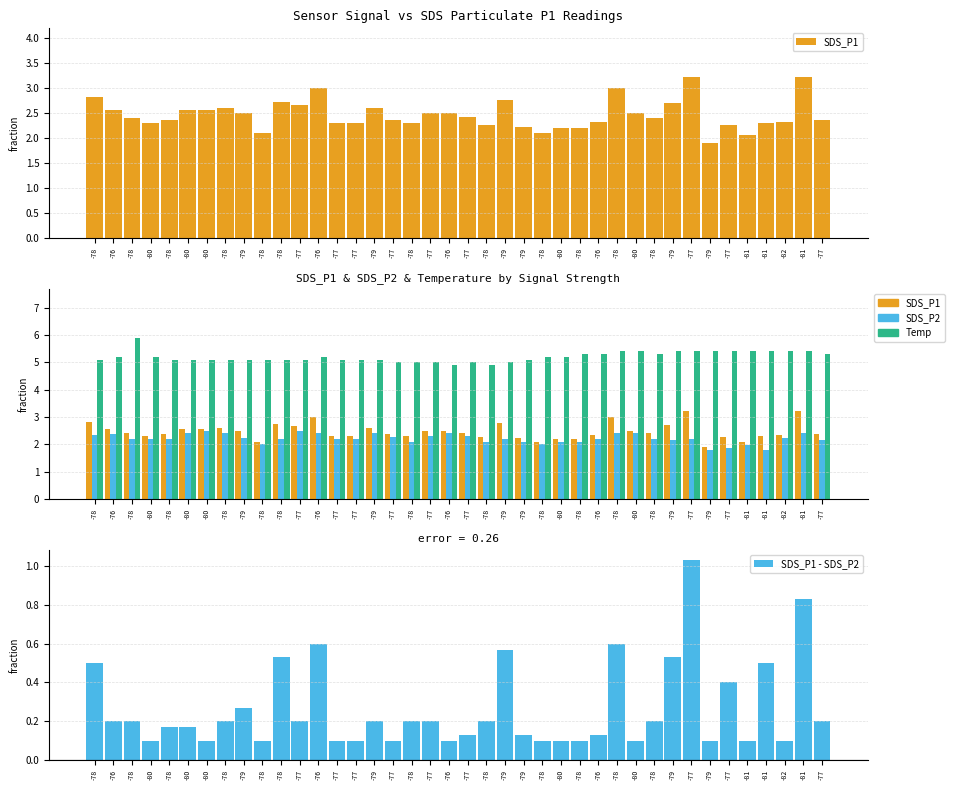

What is the sum of all SDS_P2 values?

88.4